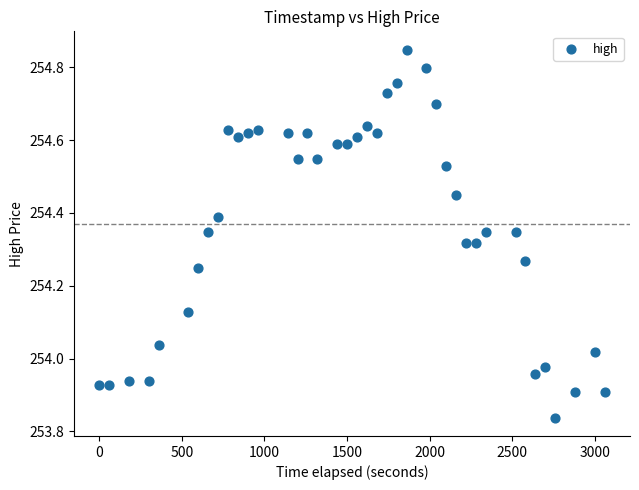

What is the range of Y values (max minus min)?

1.0